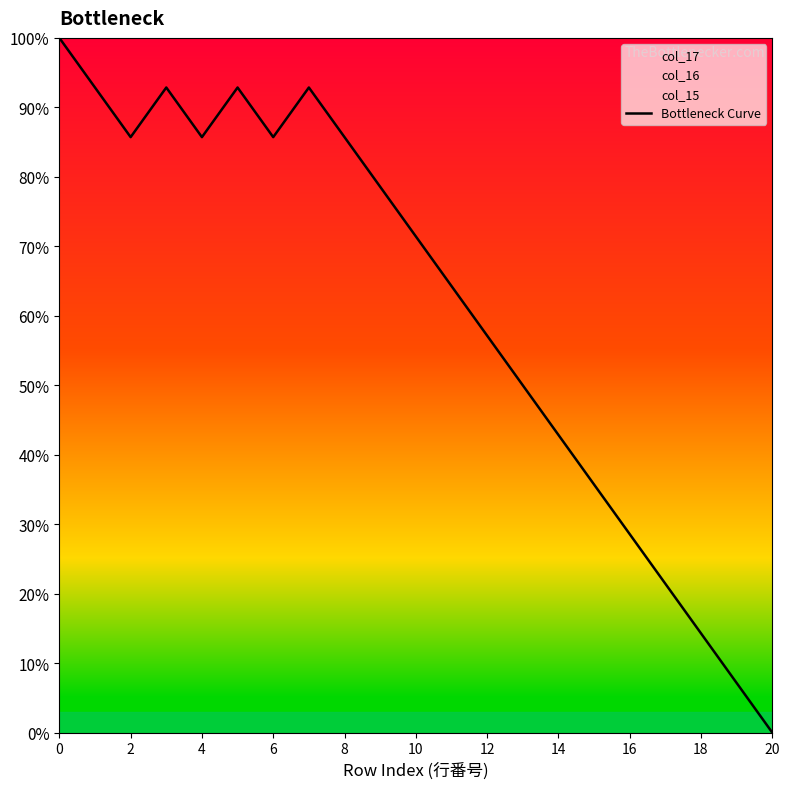

What is the value of the 3rd point from the left?

85.7